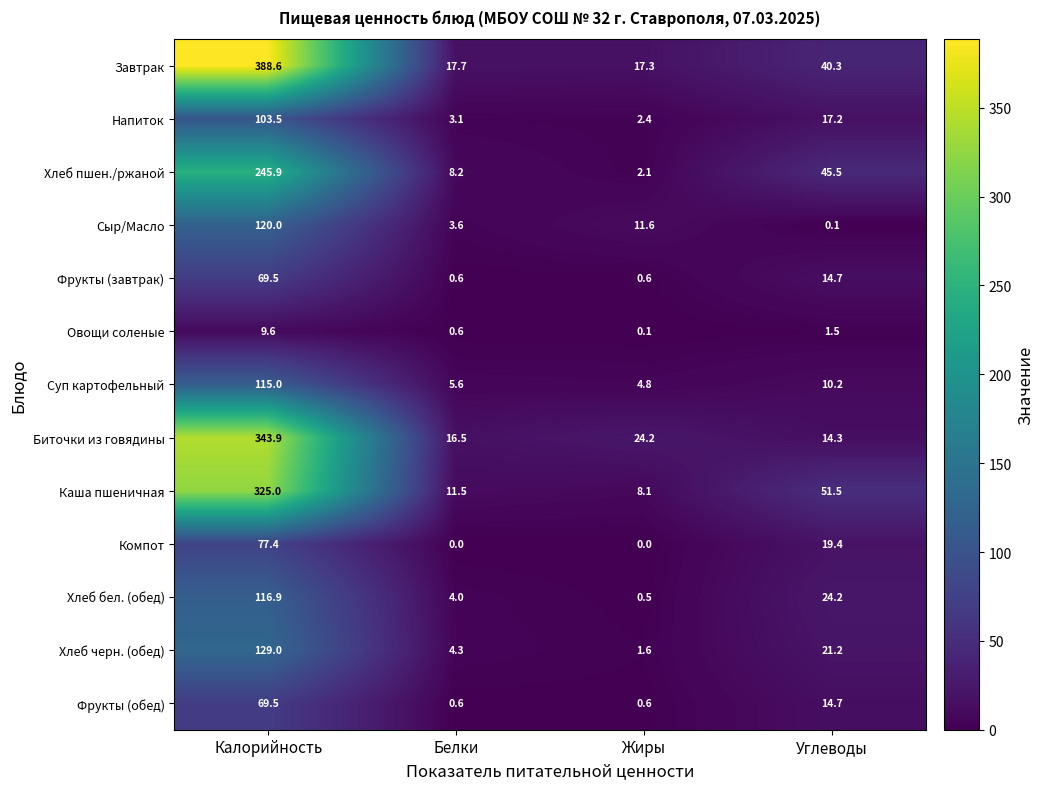

What is the difference between the highest and lowest values at Белки?

17.7